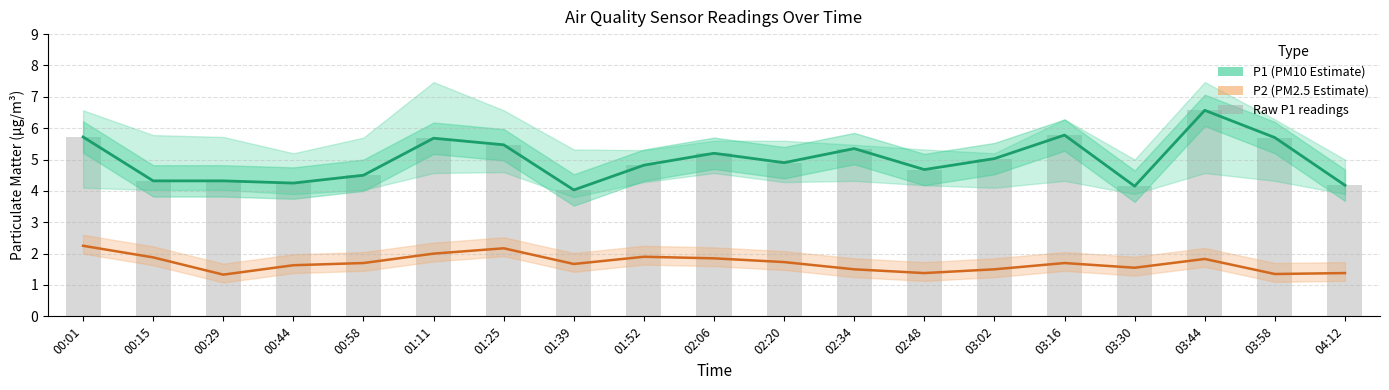

What is the maximum value shown in the chart?

6.6